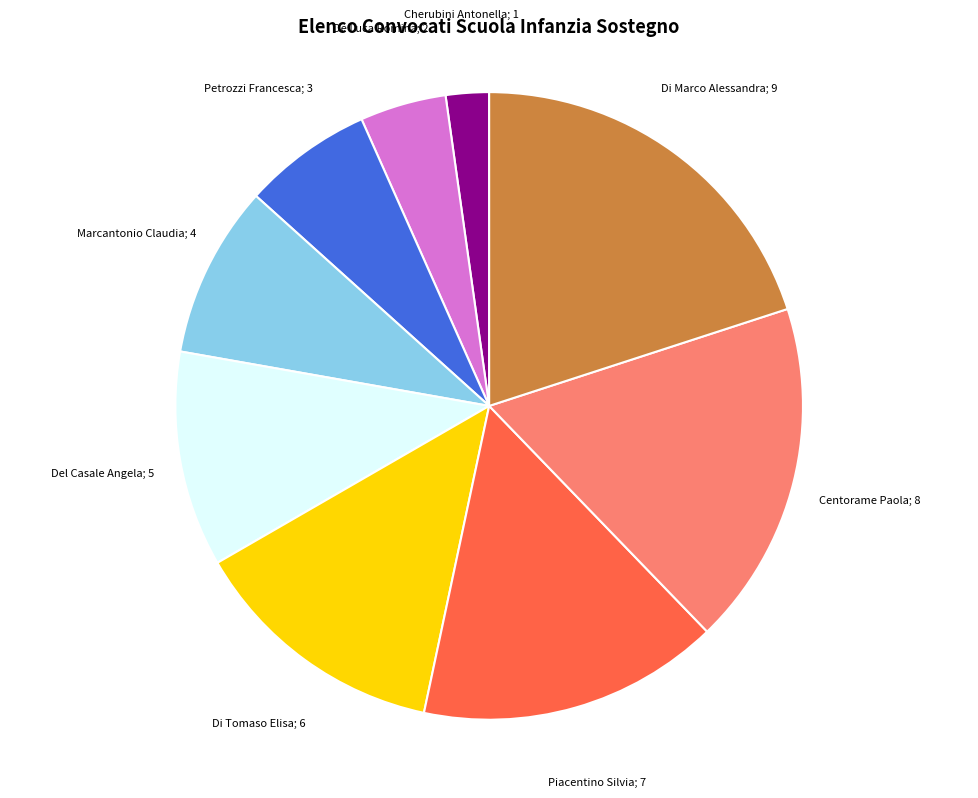

Is there a majority slice in this chart?

No